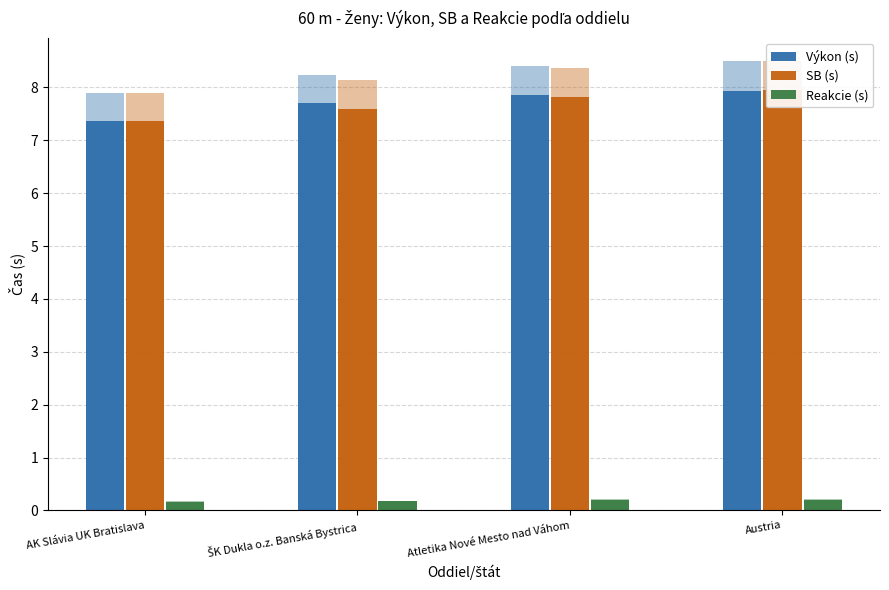

The value of Reakcie (s) at Austria is 0.1. True or false?

False